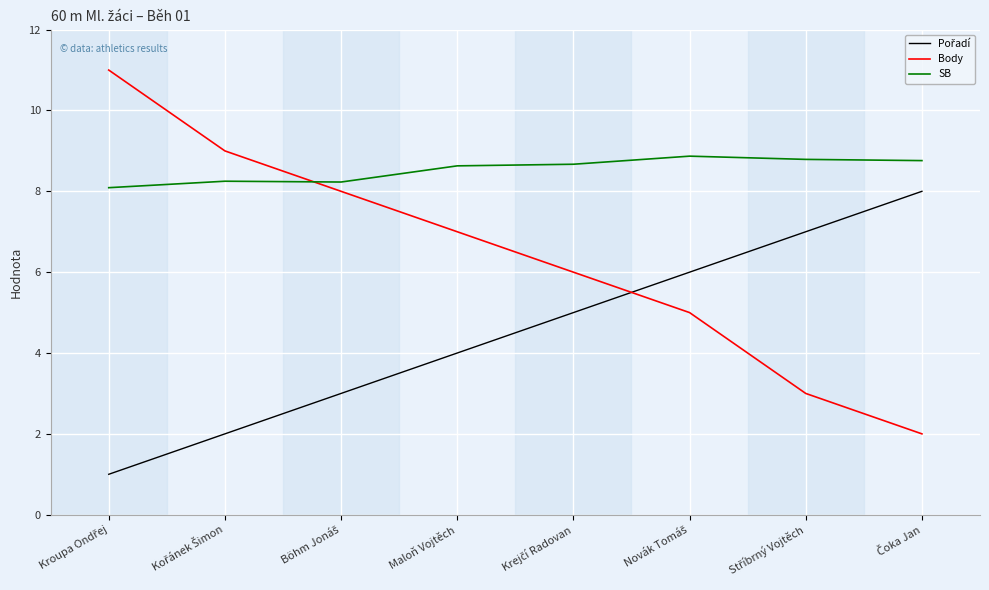

What is the spread (max minus min) of values at Maloň Vojtěch?

4.6